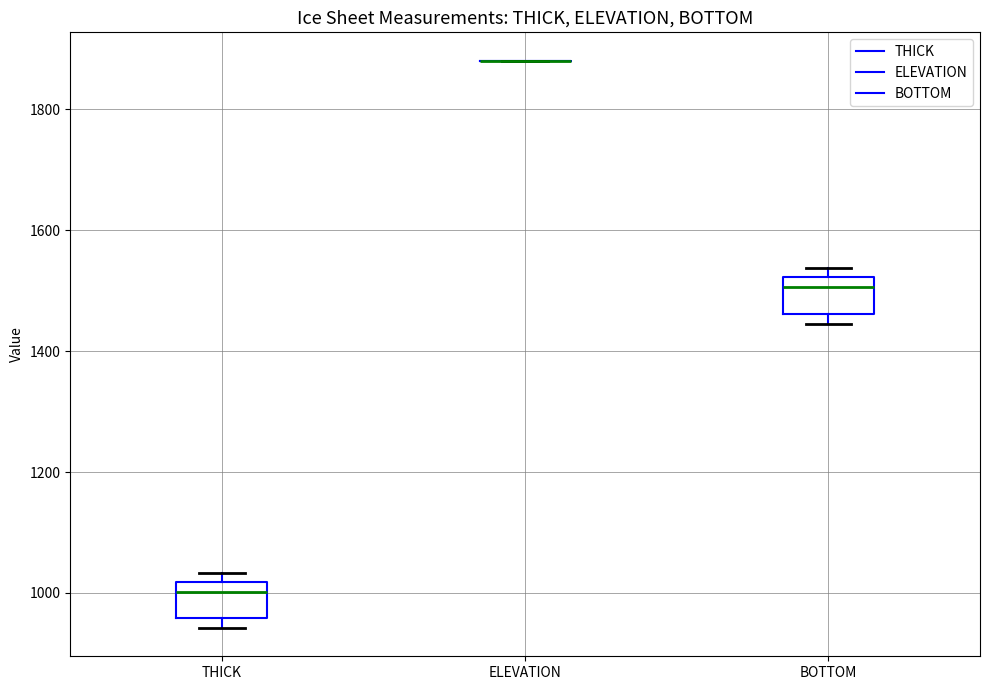

Reading left to right, transcribe this box plot: for each box, give where its median line is, the range the box spans, and where its two whiskers end, as read against the y-axis. The values are not printed on the chart, so give them approximately, as read against the axis.

THICK: median 1000, box 960 to 1020, whiskers 940 to 1040
ELEVATION: box collapsed to a line at 1880, whiskers 1880 to 1880
BOTTOM: median 1500, box 1460 to 1520, whiskers 1440 to 1540